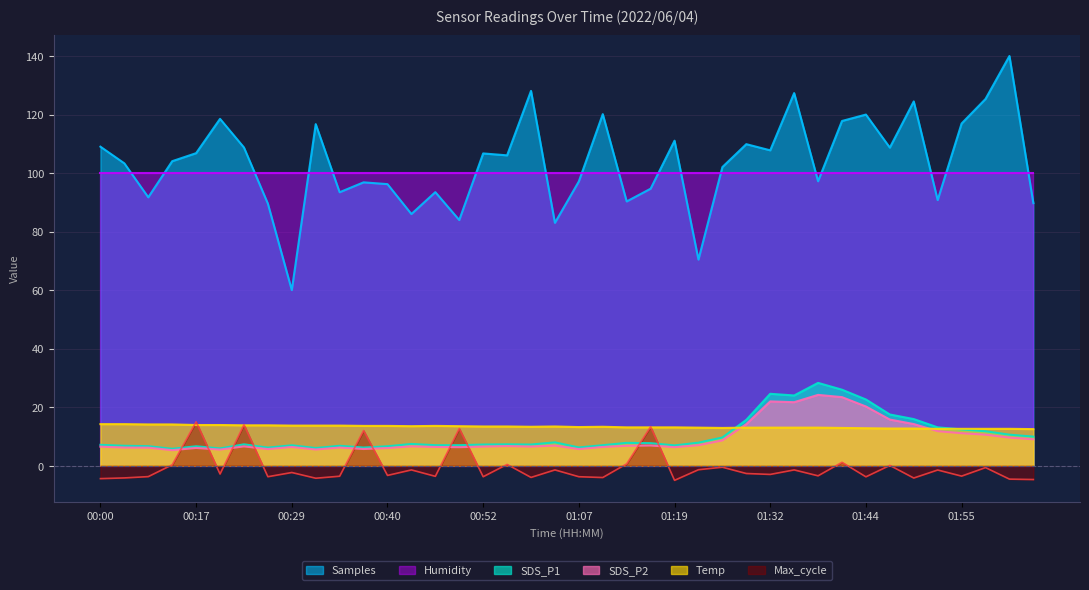

Which series has the largest range (max minus min)?

Samples